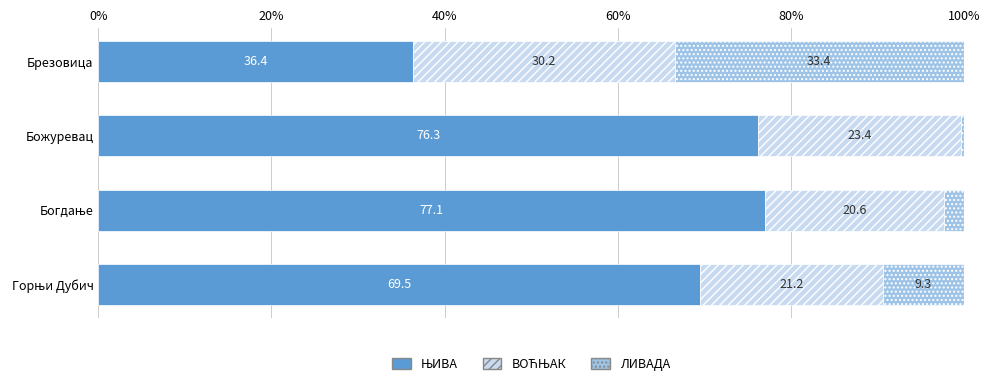

What is the total value across all series at Брезовица?

100.0